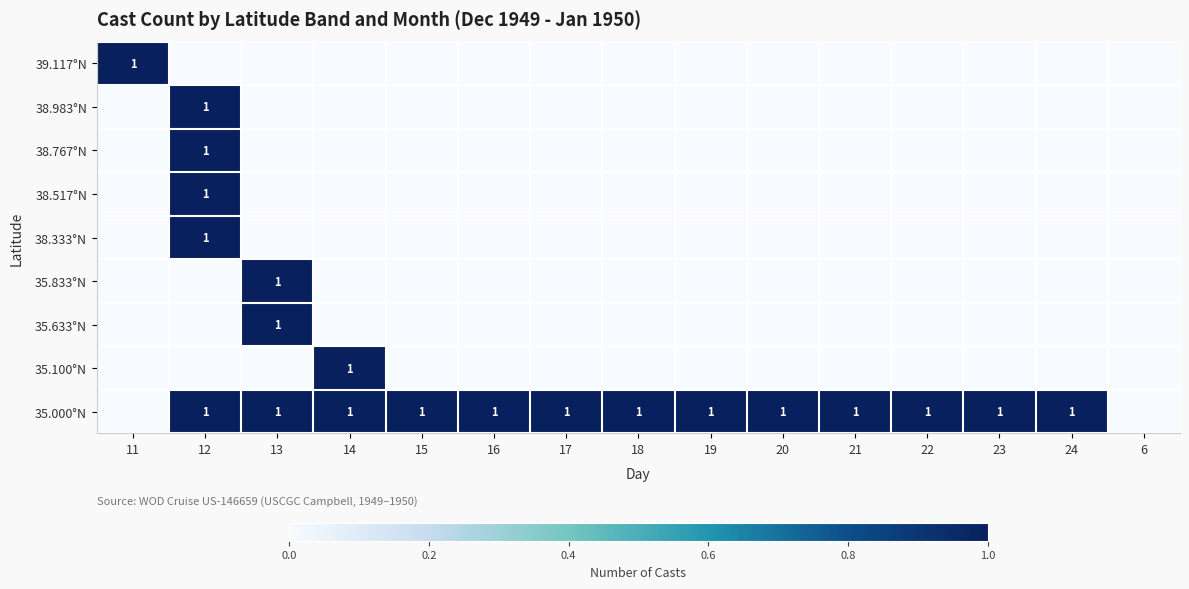

At how many categories does at least one series exceed 0?

14